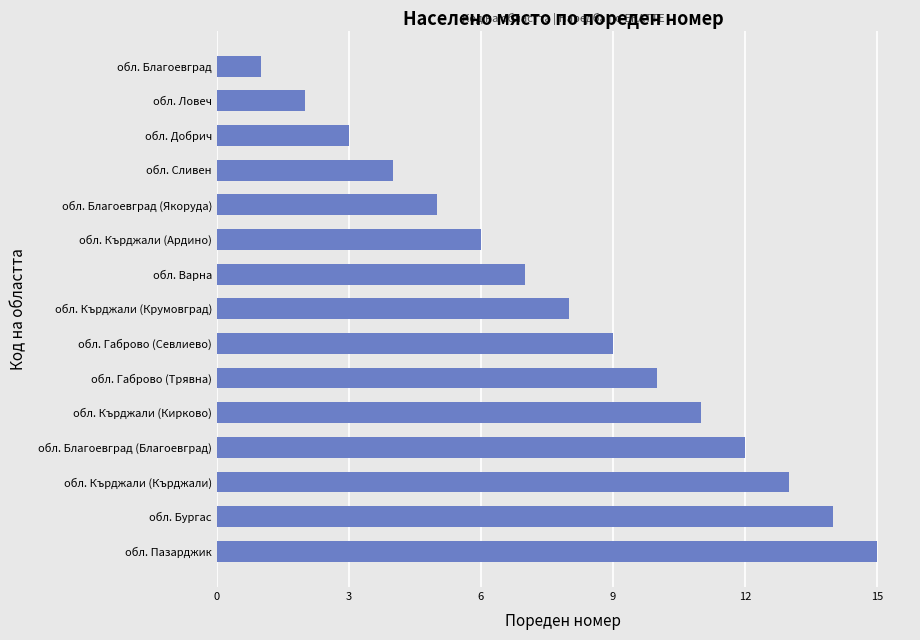

Count the number of categories in the chart.

15